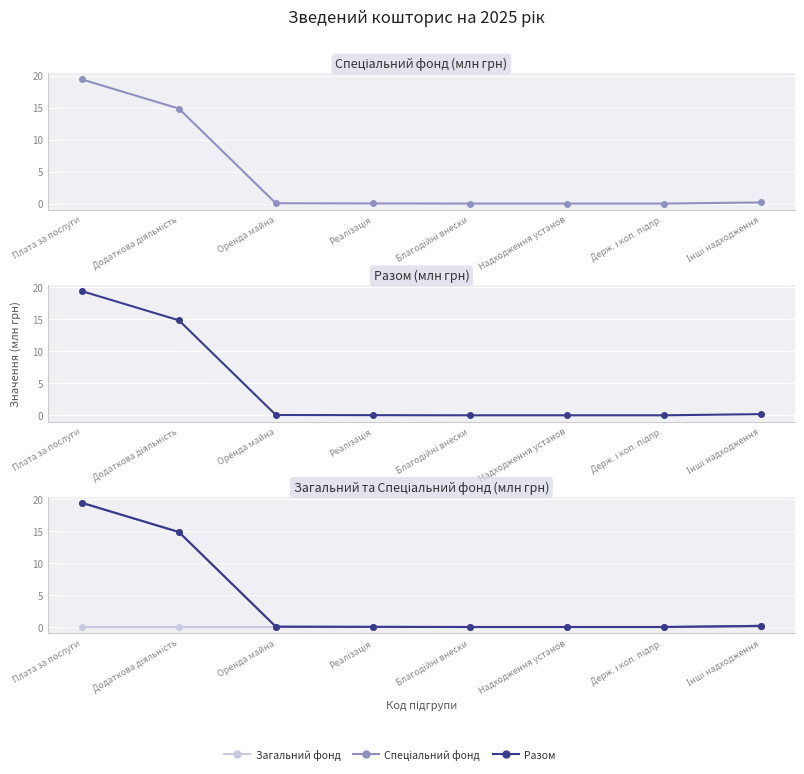

How many data points in Разом are above 0?

5